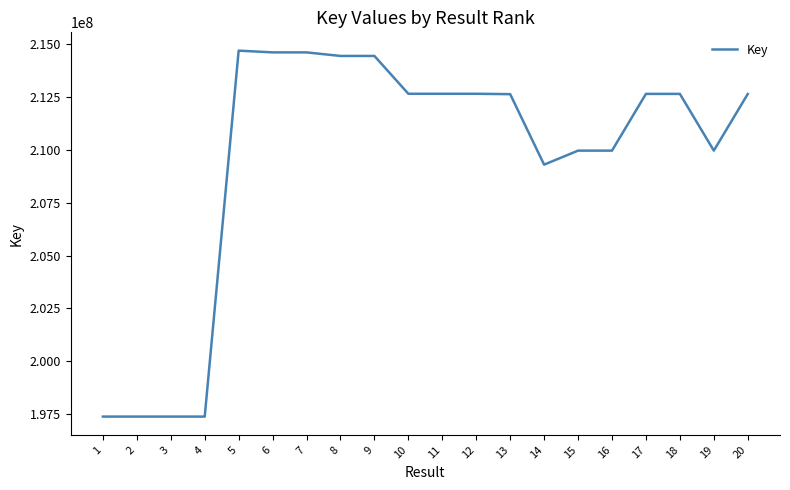

What is the difference between the maximum and minimum values?

17303869